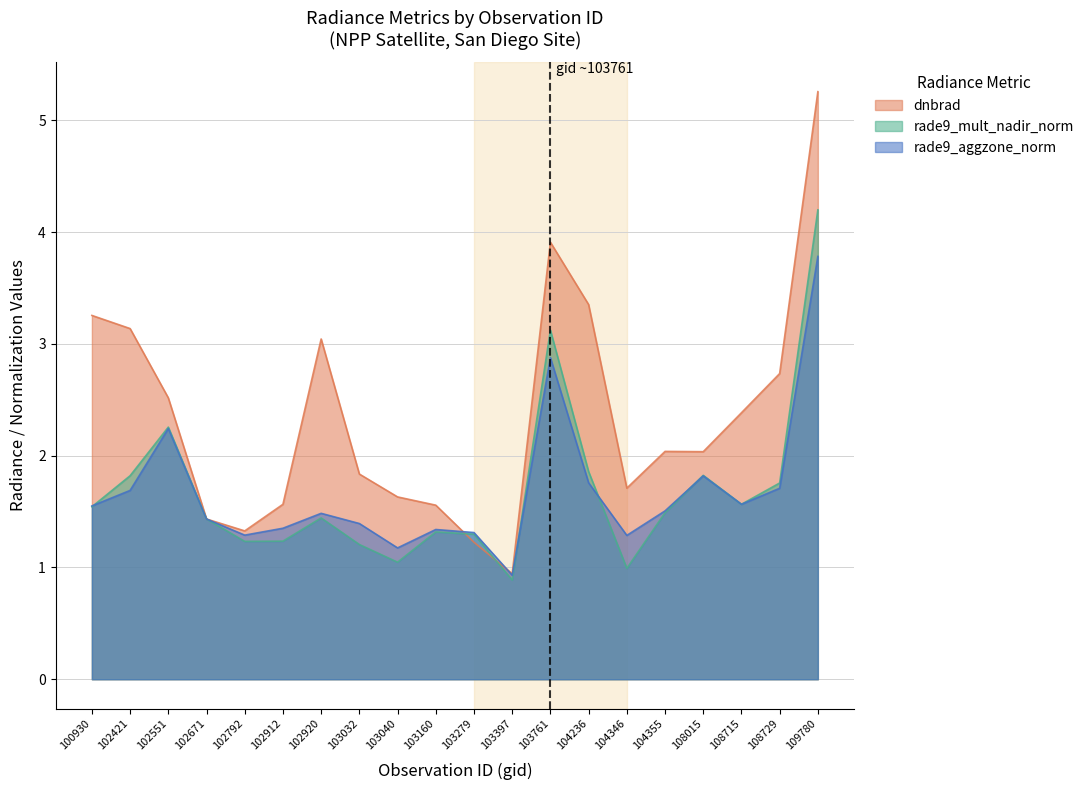

Where does the rade9_aggzone_norm series first go above 1?

100930